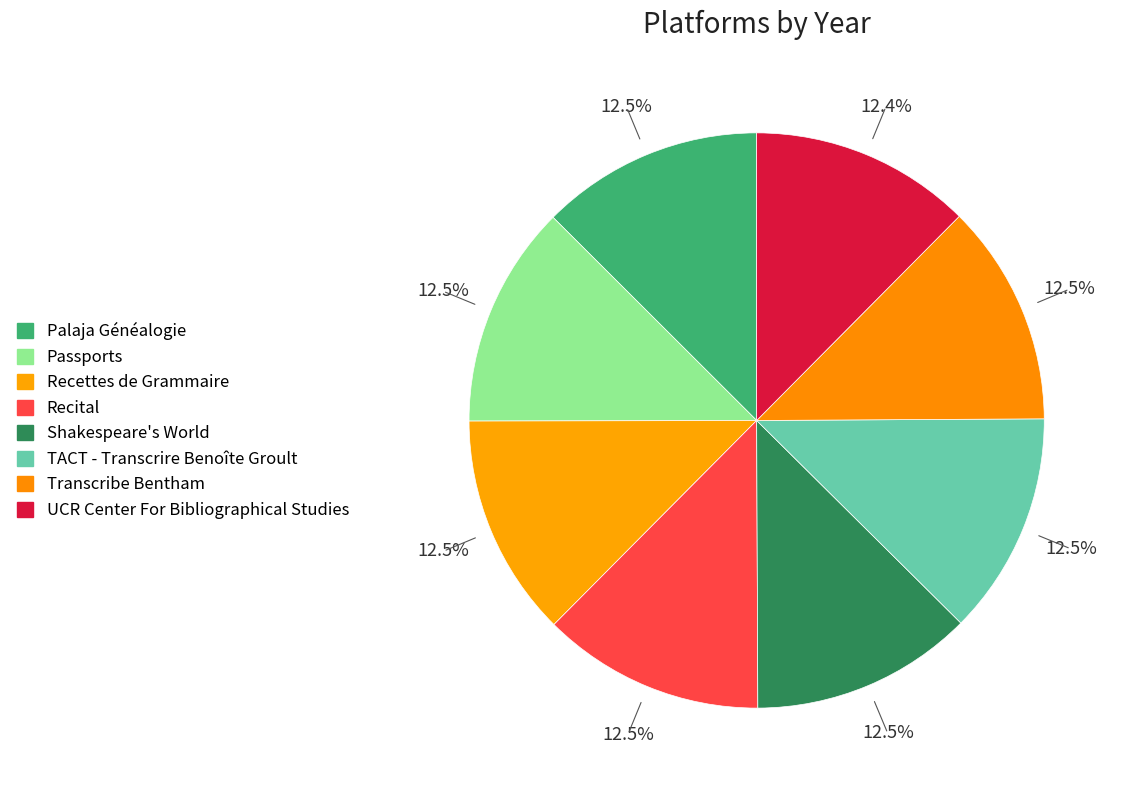

How many slices are in this pie chart?

8